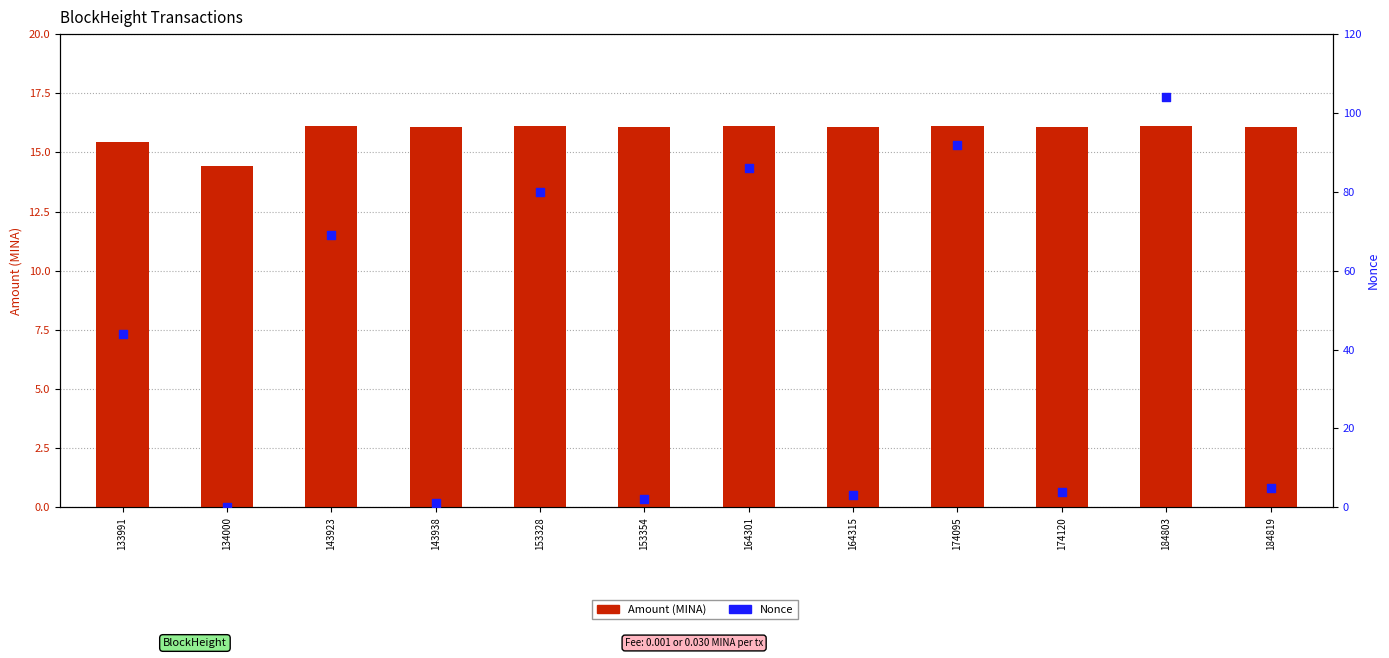

Which series contains the highest Y value?

Nonce